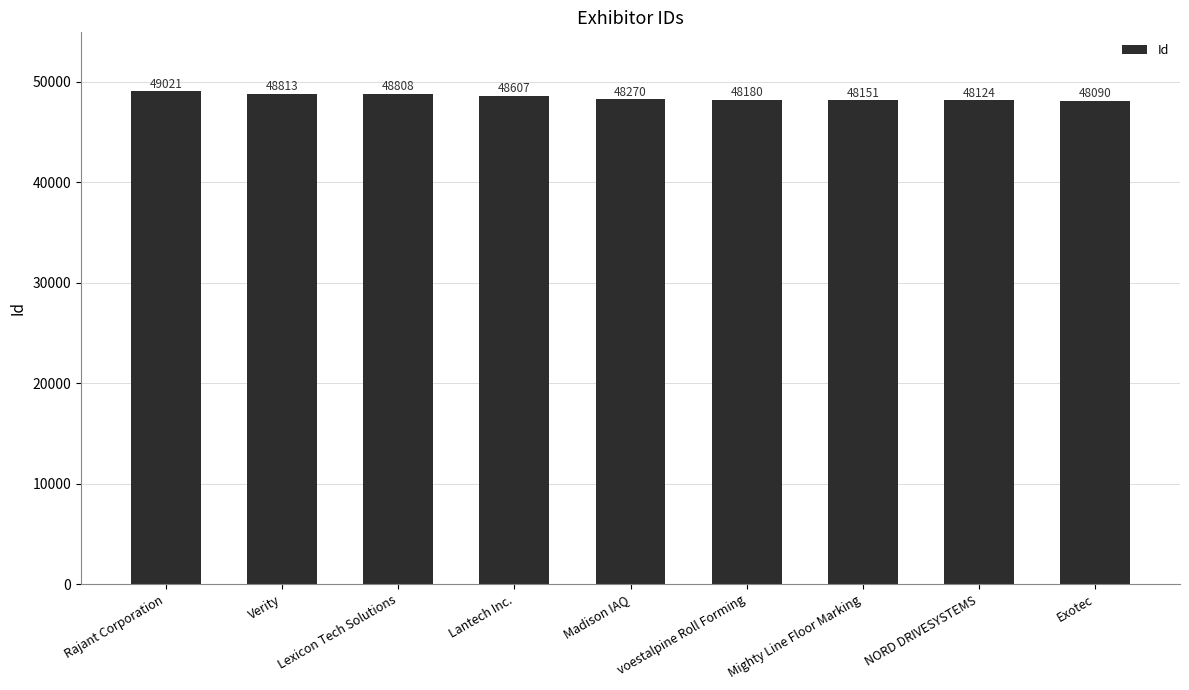

Rank the categories by value from highest to lowest.

Rajant Corporation, Verity, Lexicon Tech Solutions, Lantech Inc., Madison IAQ, voestalpine Roll Forming, Mighty Line Floor Marking, NORD DRIVESYSTEMS, Exotec